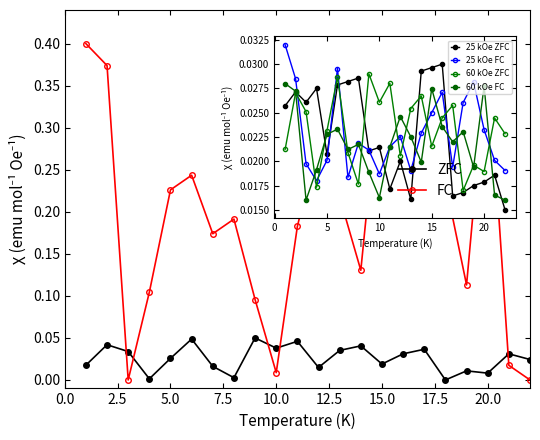

Which series ends up on top after the final intersection of FC and ZFC?

ZFC